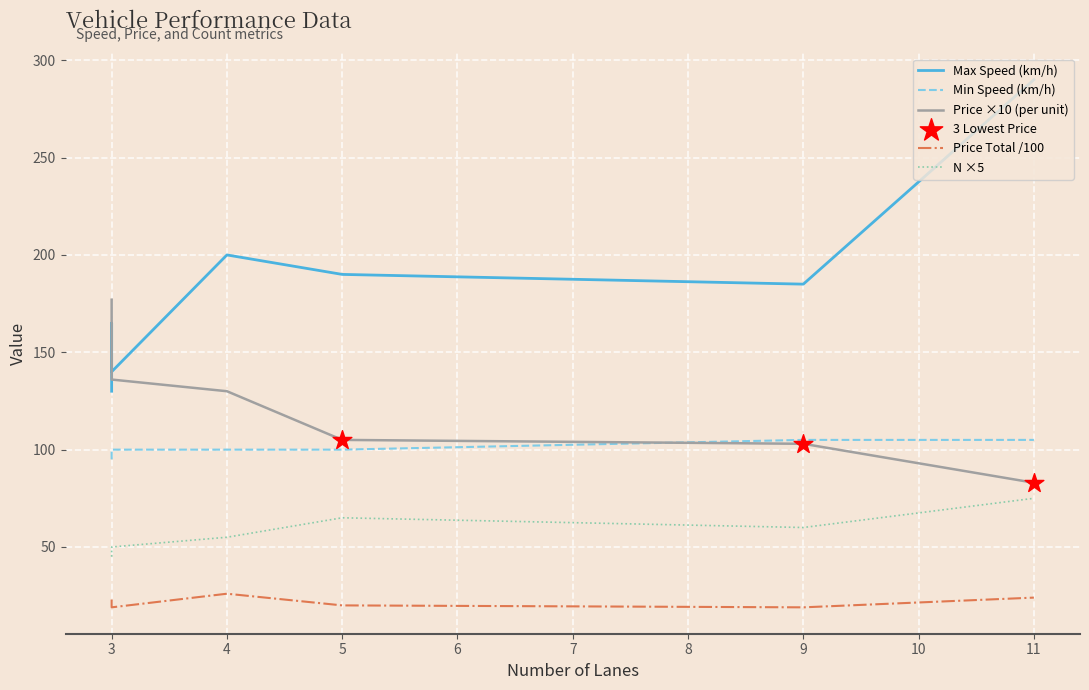

At which category is the sum across all series the highest?

11